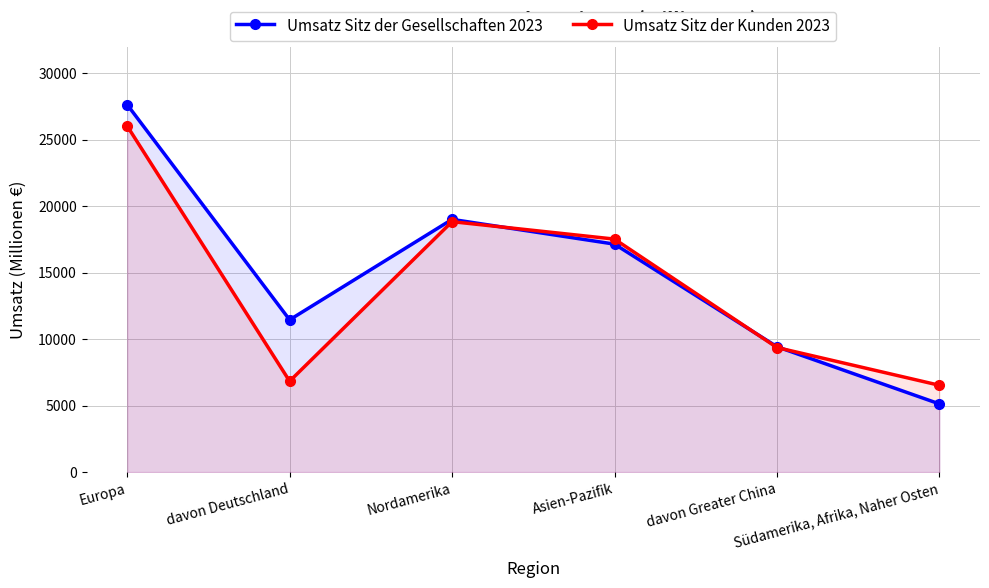

How many values in the Umsatz Sitz der Kunden 2023 series are below 17520?

3